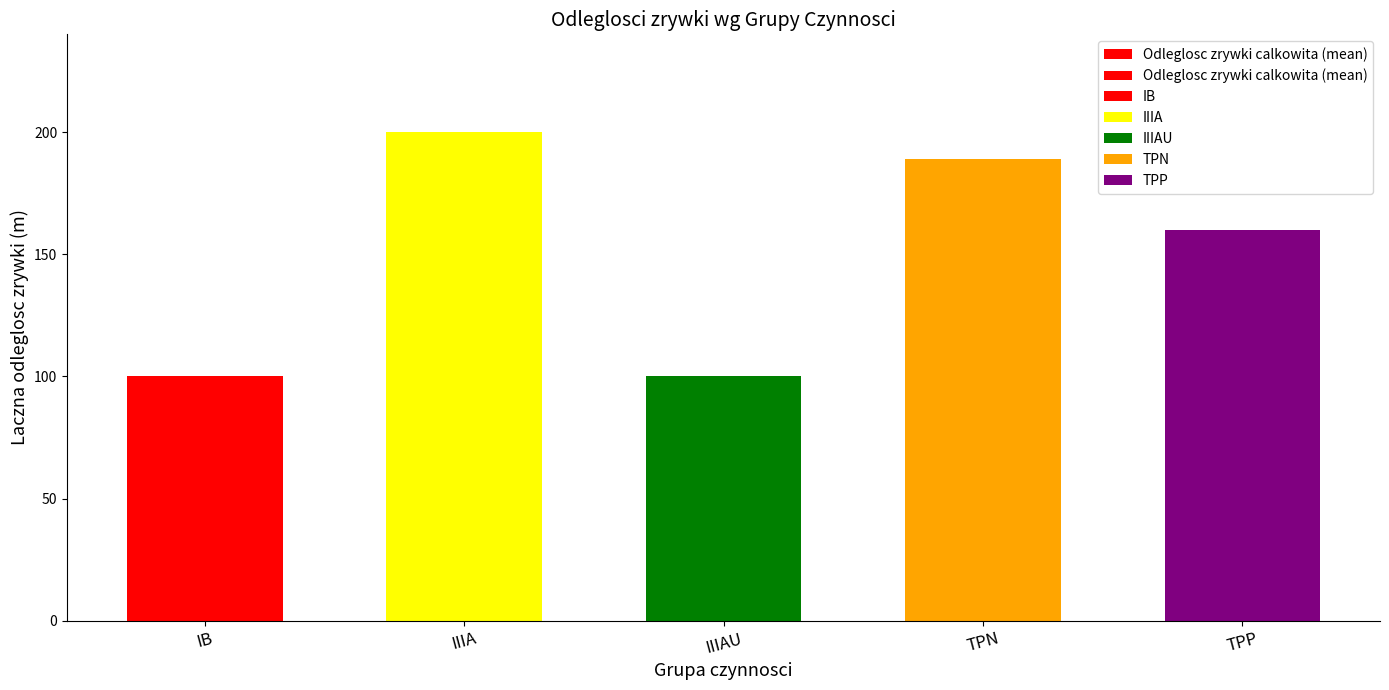

How many bars are there in total?

5